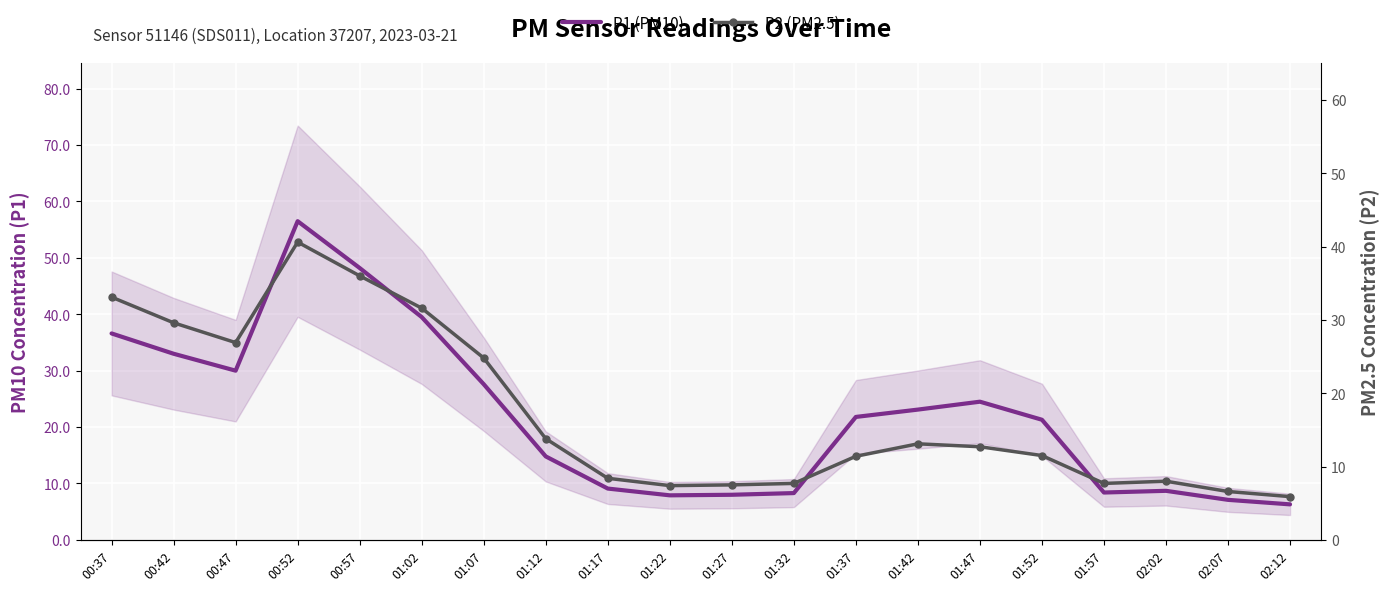

True or false: P2 (PM2.5) and P1 (PM10) intersect in this chart.

False